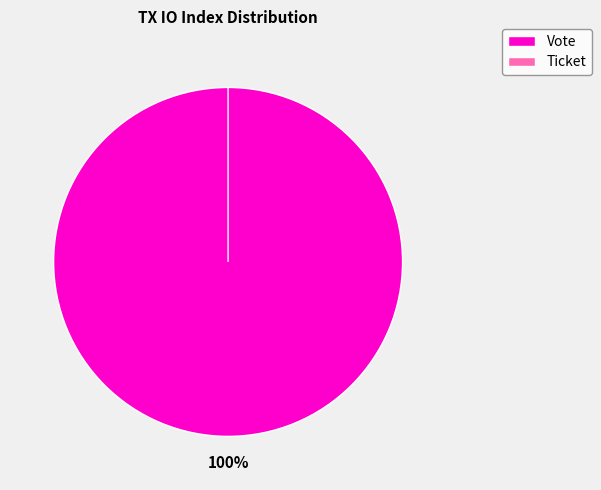

What is the total percentage of Ticket (index=0) and Vote (index=1)?

100.0%